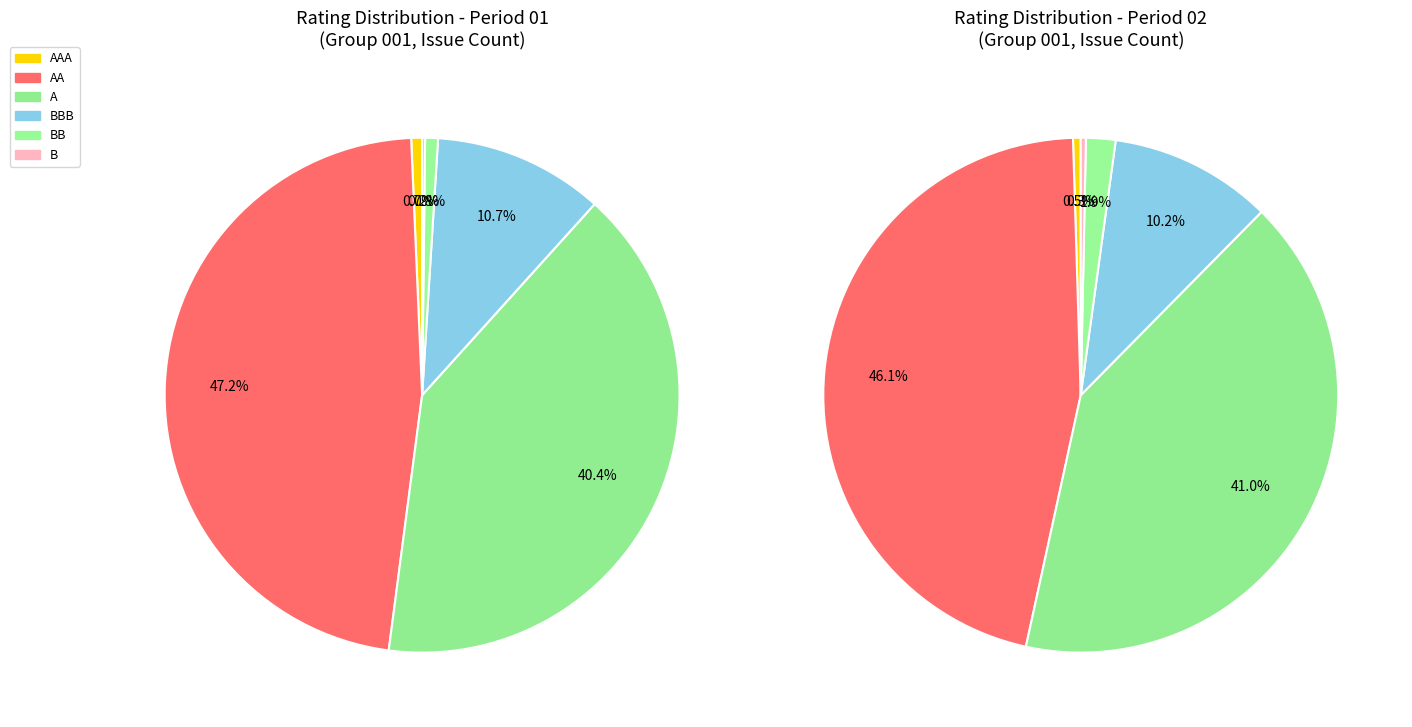

Is there a majority slice in this chart?

No